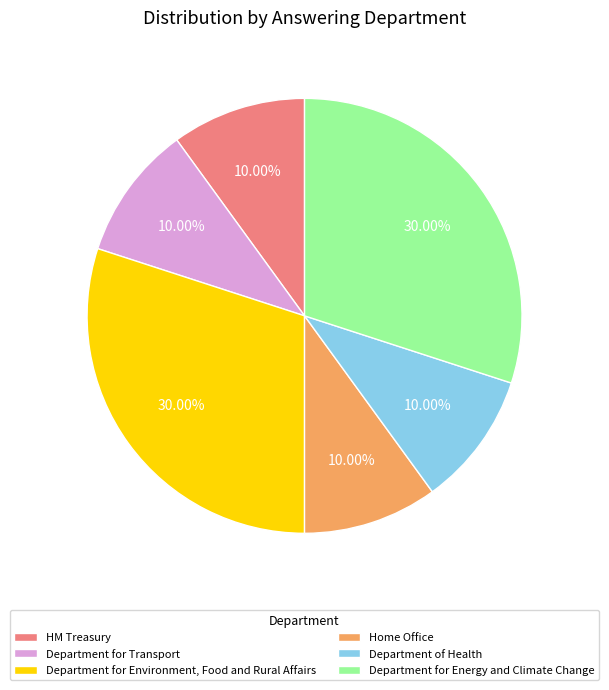

Combined, do Home Office and Department for Environment, Food and Rural Affairs account for over 50%?

No